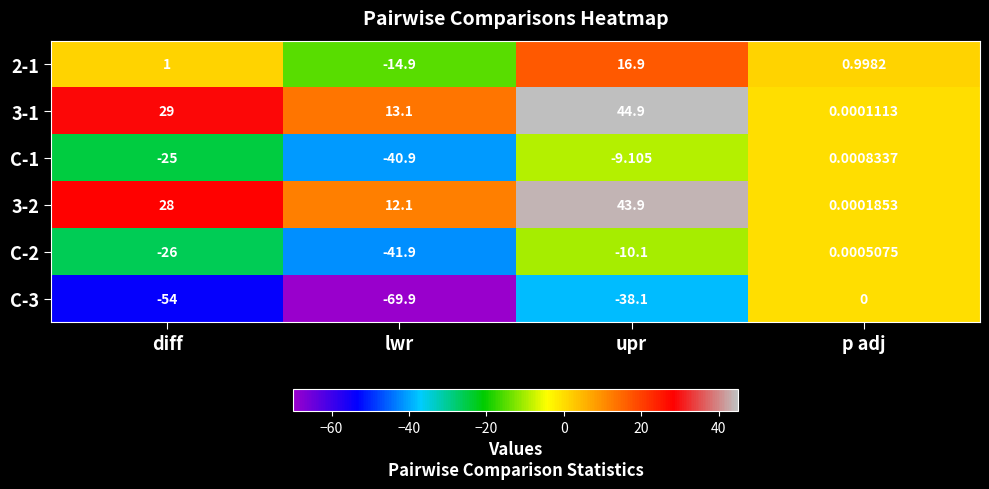

At which category is the sum across all series the highest?

upr